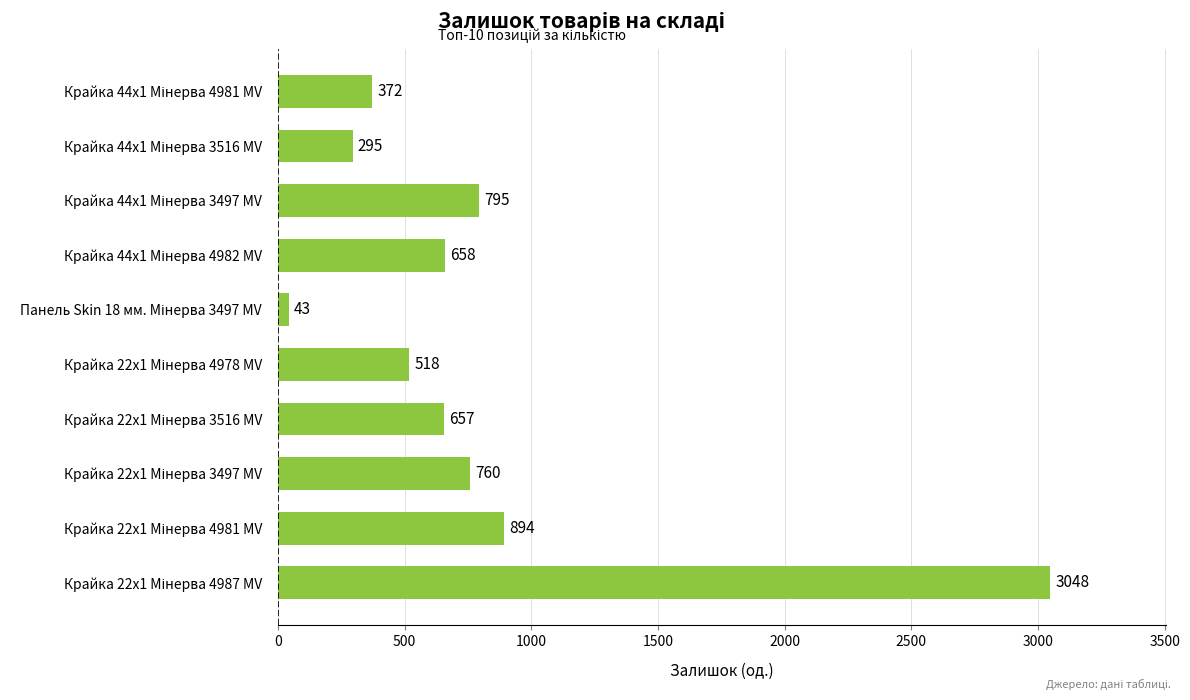

What is the greatest value displayed?

3048